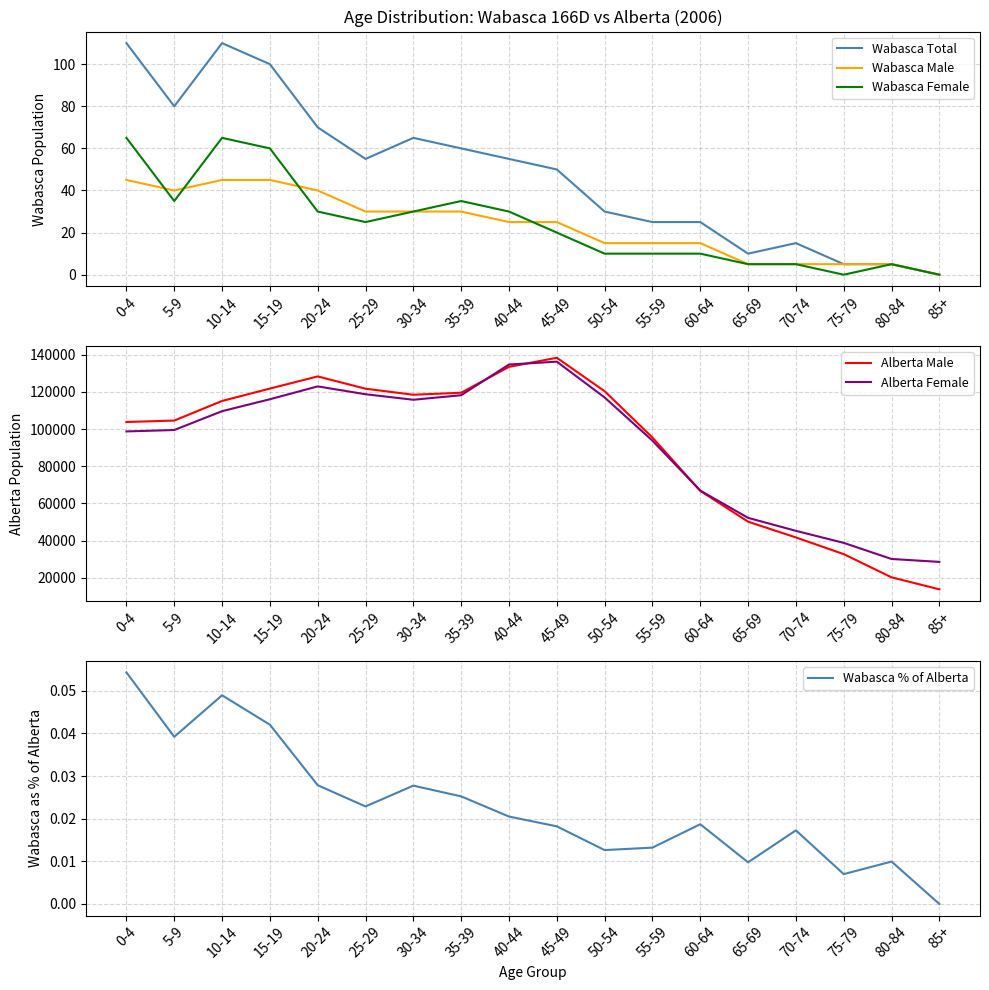

True or false: Alberta Male and Wabasca Total intersect in this chart.

False